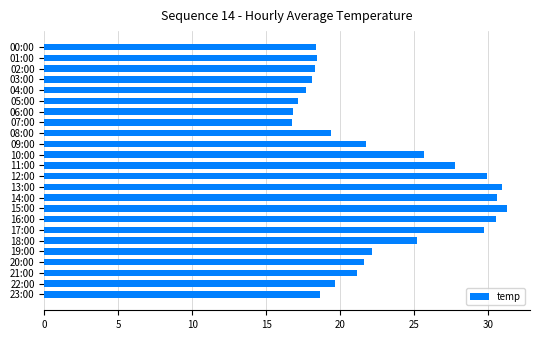

What is the change in value from 12:00 to 20:00?

-8.3